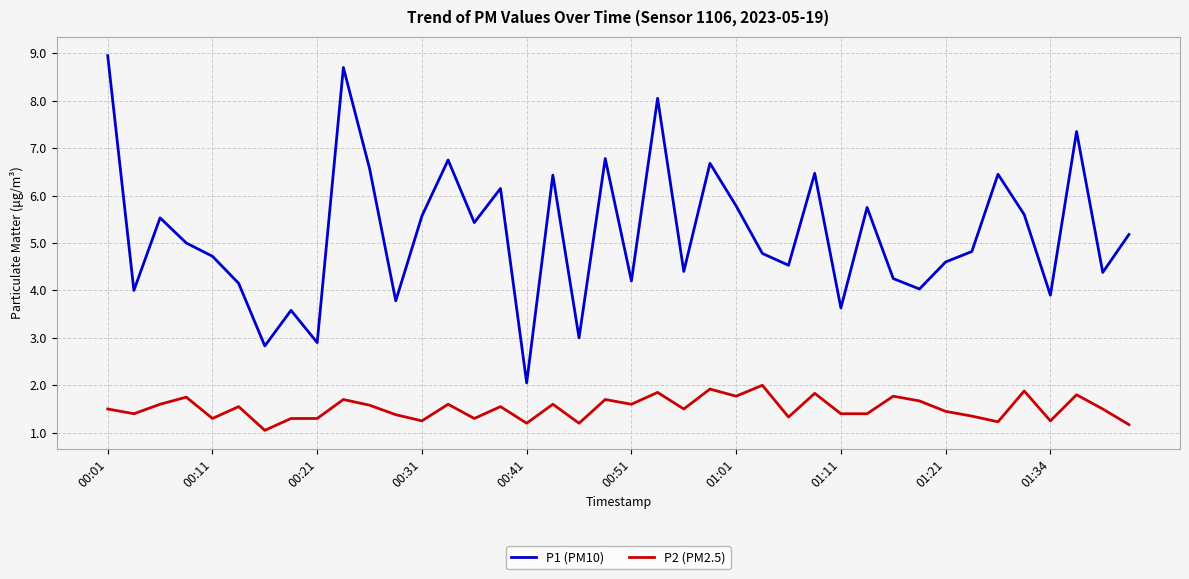

Rank the series by their average value, from highest to lowest.

P1 (PM10), P2 (PM2.5)